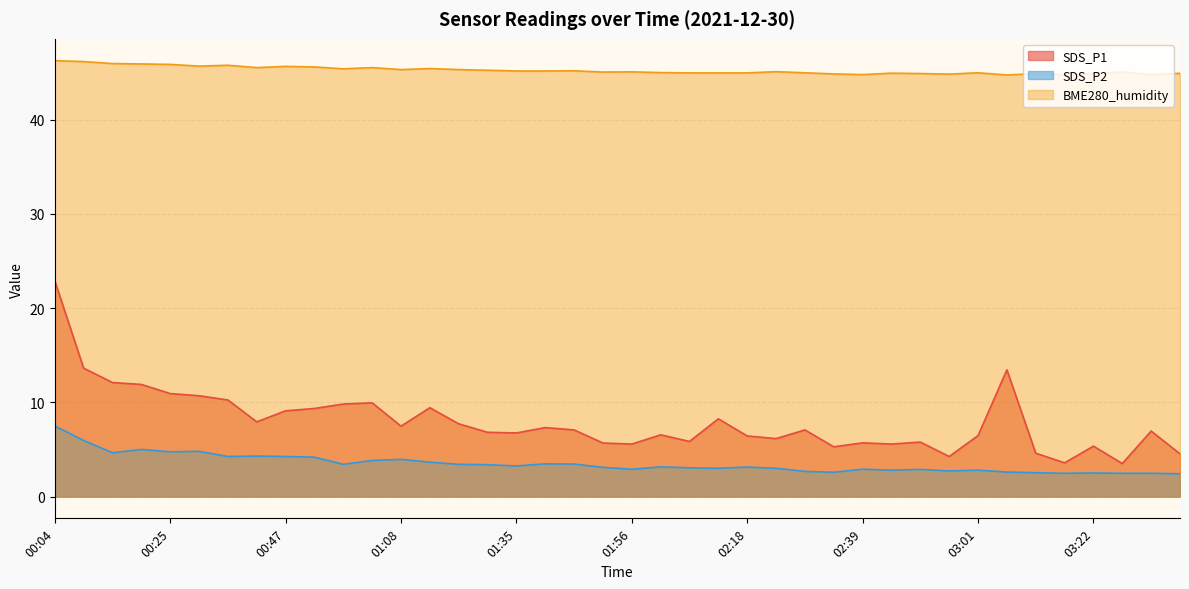

What is the minimum value shown in the chart?

2.4